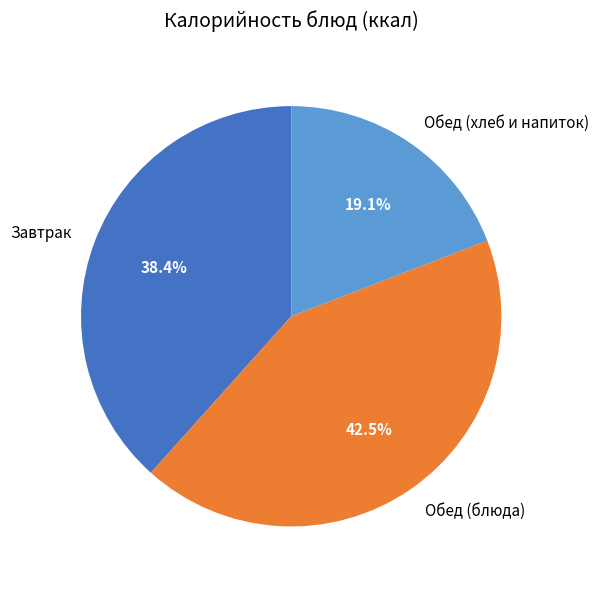

What percentage do Обед (блюда) and Обед (хлеб и напиток) together represent?

61.6%